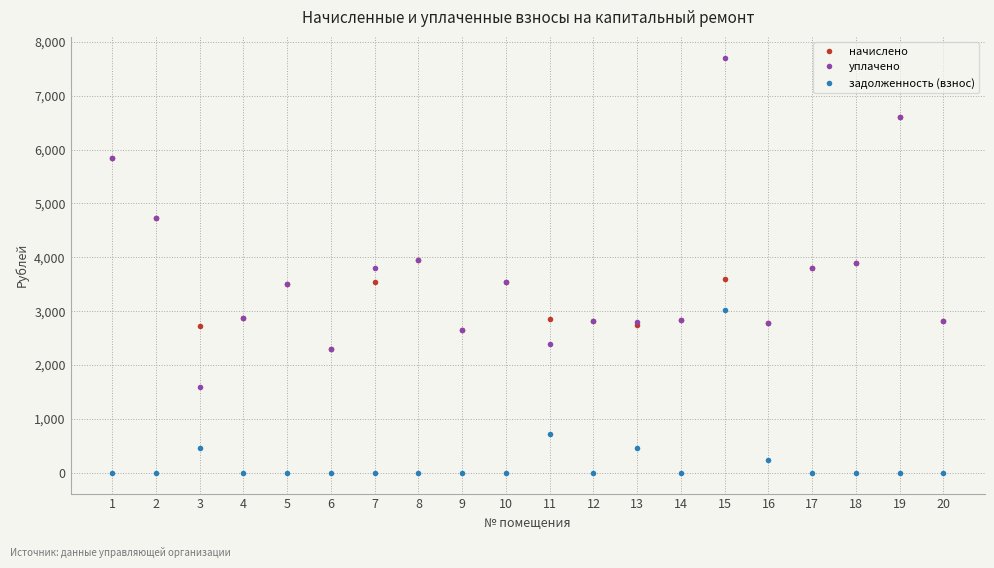

What are all the series names shown in the legend?

начислено, уплачено, задолженность (взнос)